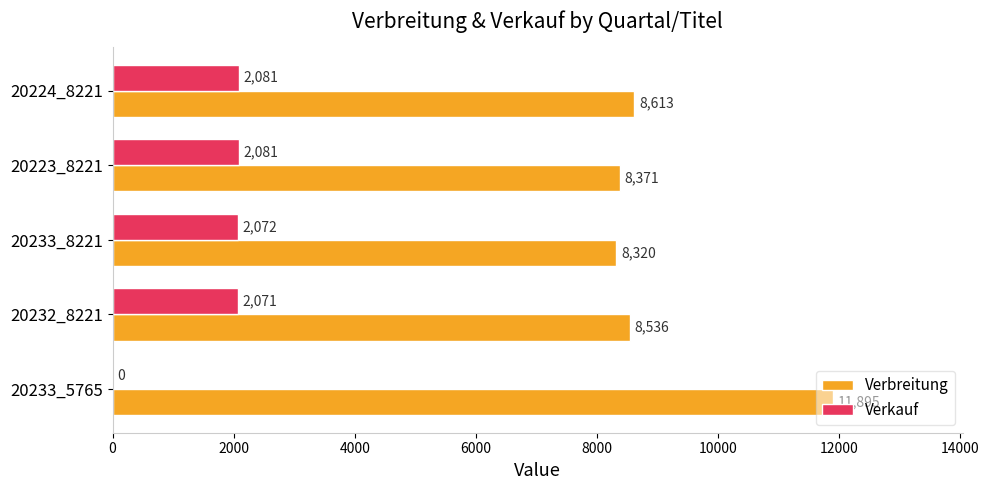

Where is Verkauf nearest to the value 1040?

20232_8221